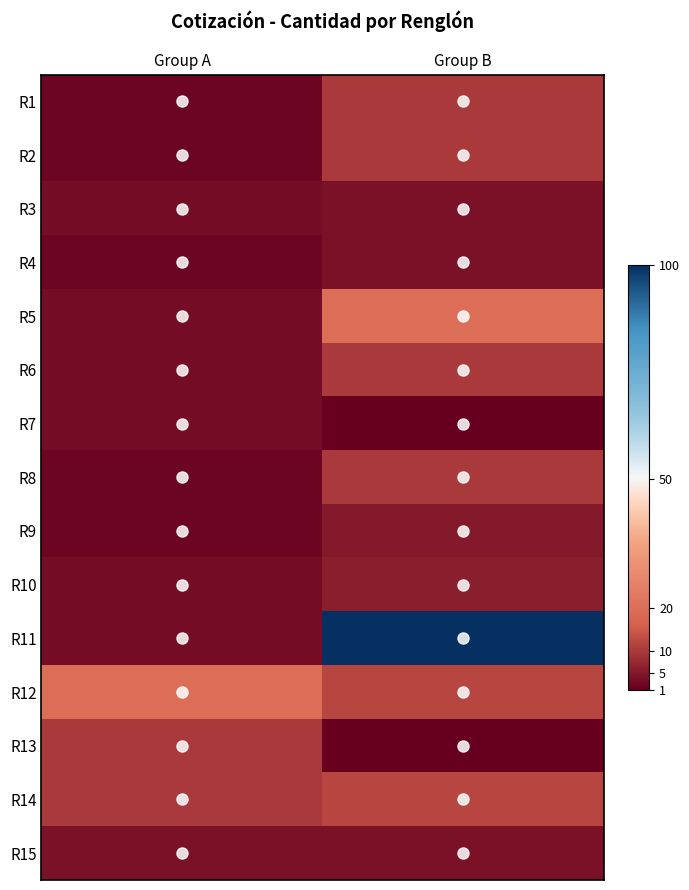

What is the maximum value shown in the chart?

100